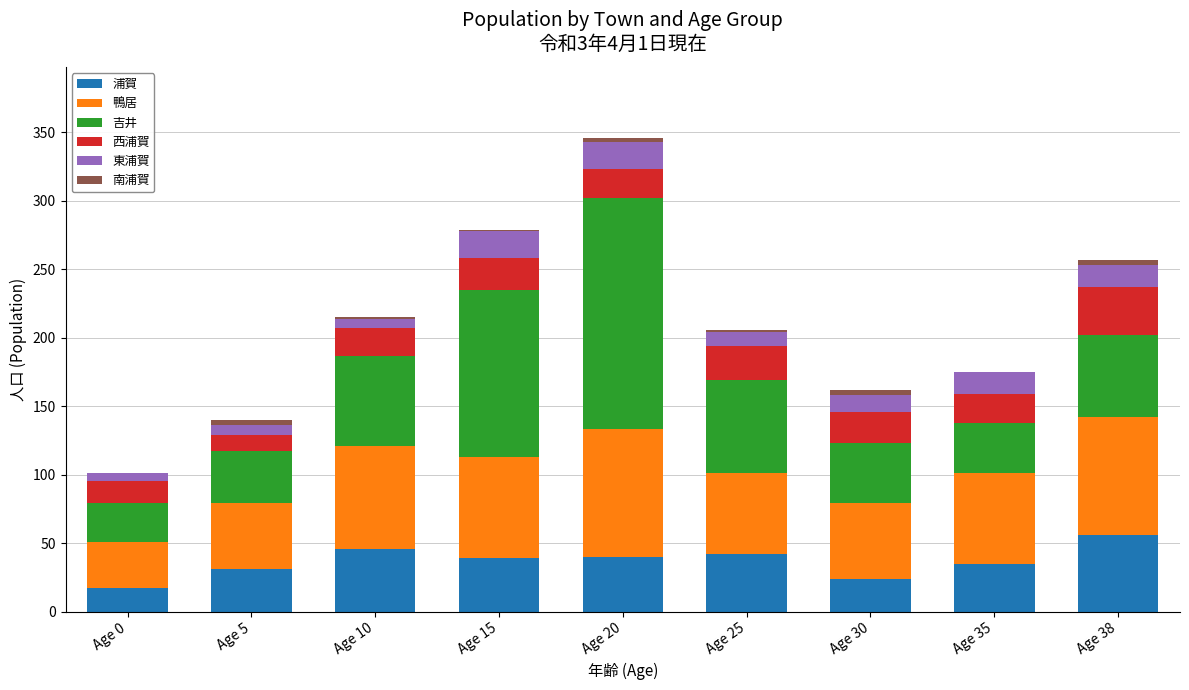

At which label does 浦賀 reach its peak?

Age 38